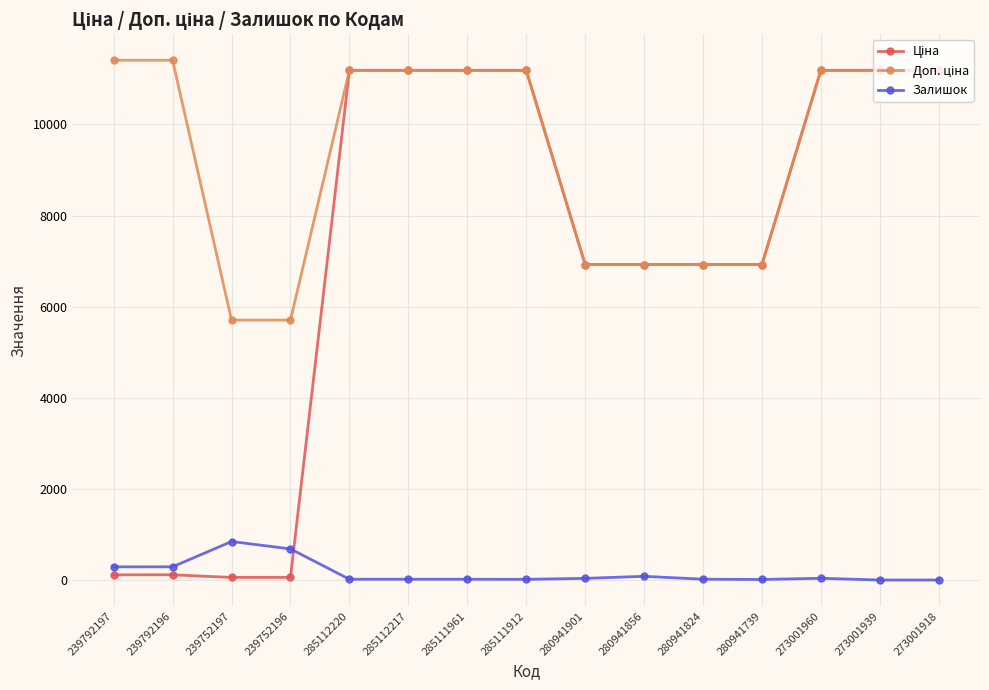

Is it true that Залишок equals 12.0 at 280941739?

True